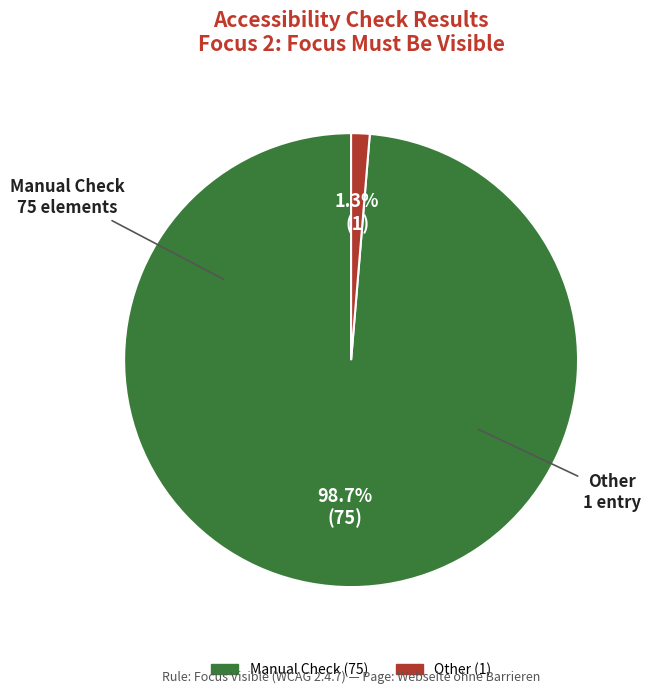

To the nearest percent, what is the combined percentage of Other and Manual Check?

100%